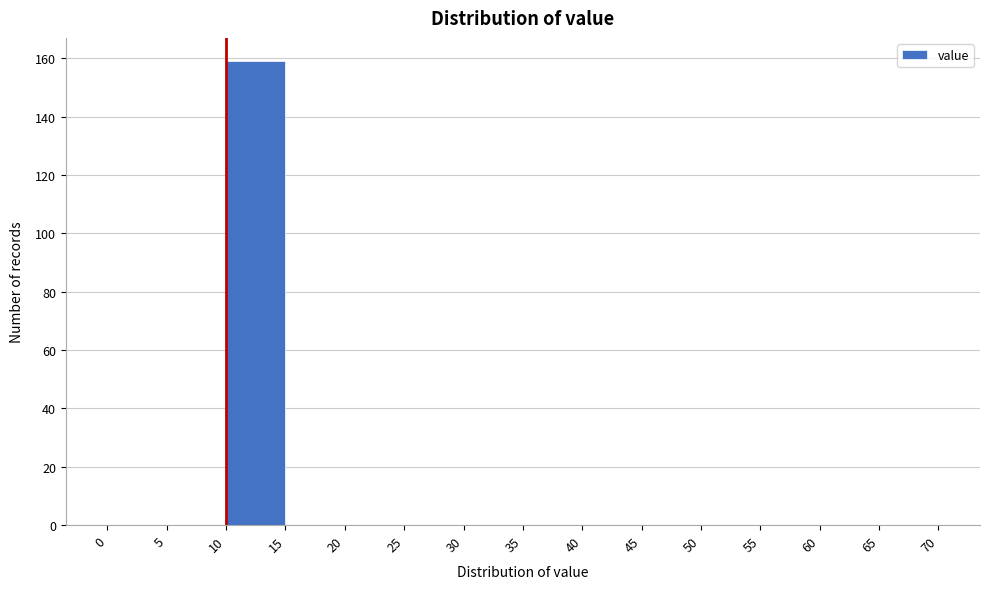

What is the height of the bar covering 10 to 15 on the x-axis? The values are not printed on the chart, so give them approximately, as read against the axis.

160